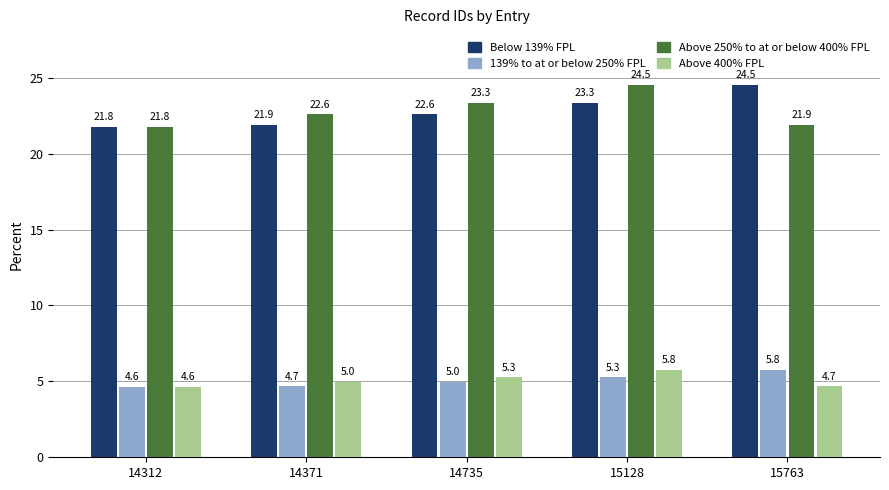

At which category is the sum across all series the highest?

15128